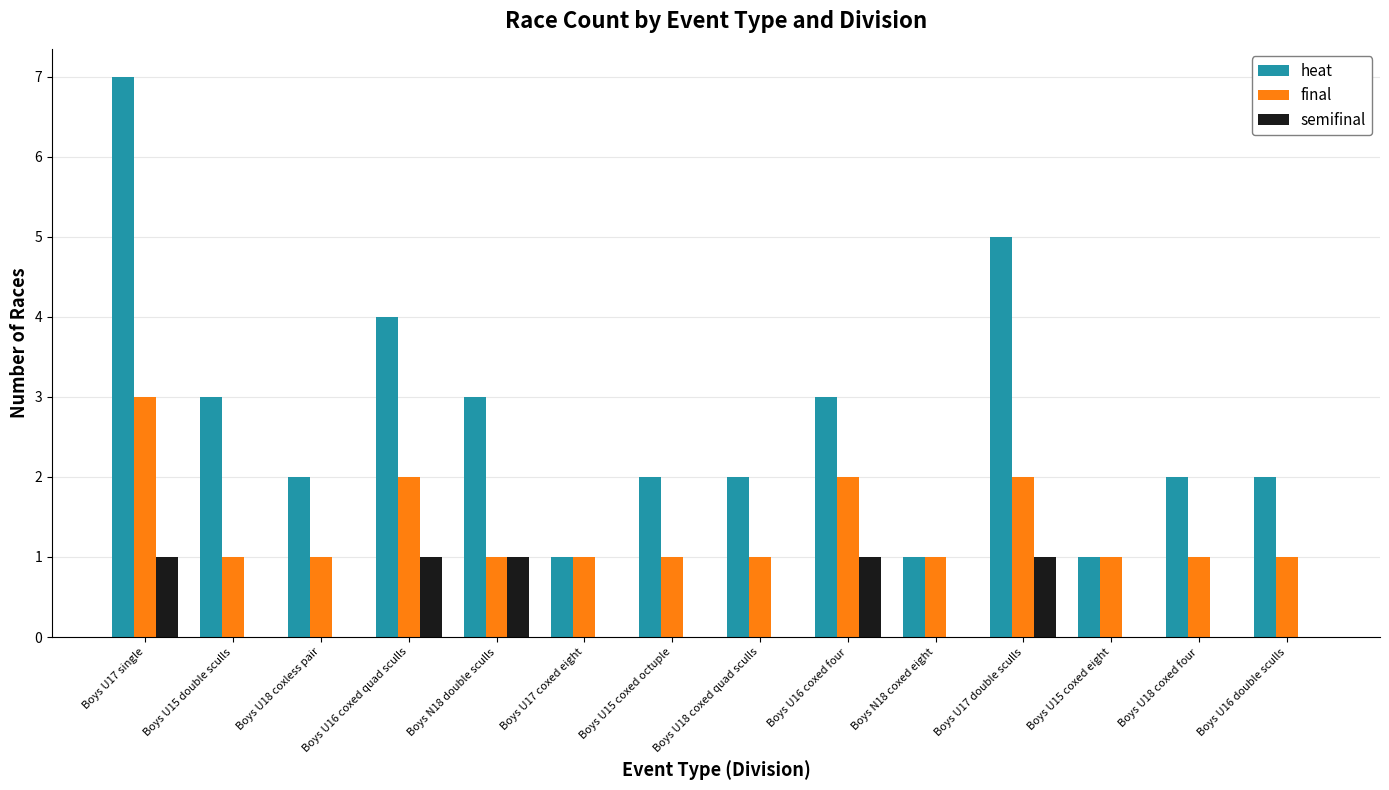

What is the highest value of the semifinal series?

1